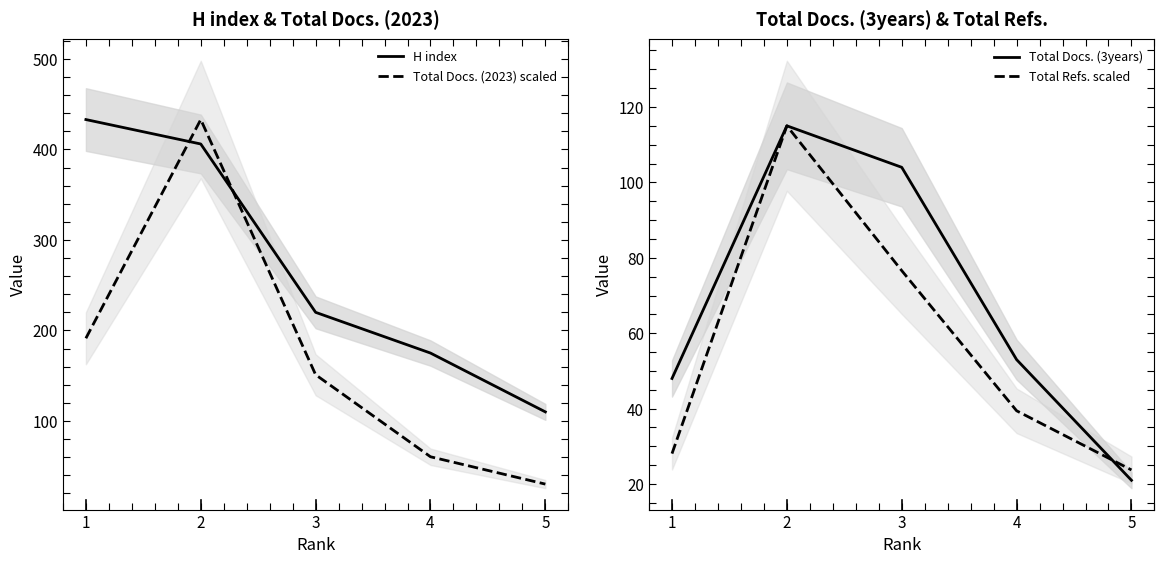

Reading left to right, extract all data points from this chart.

H index: 433.0	406.0	220.0	175.0	110.0
Total Docs. (2023) scaled: 191.3	433.0	151.0	60.4	30.2
Total Docs. (3years): 48.0	115.0	104.0	53.0	21.0
Total Refs. scaled: 28.1	115.0	76.6	39.4	23.7